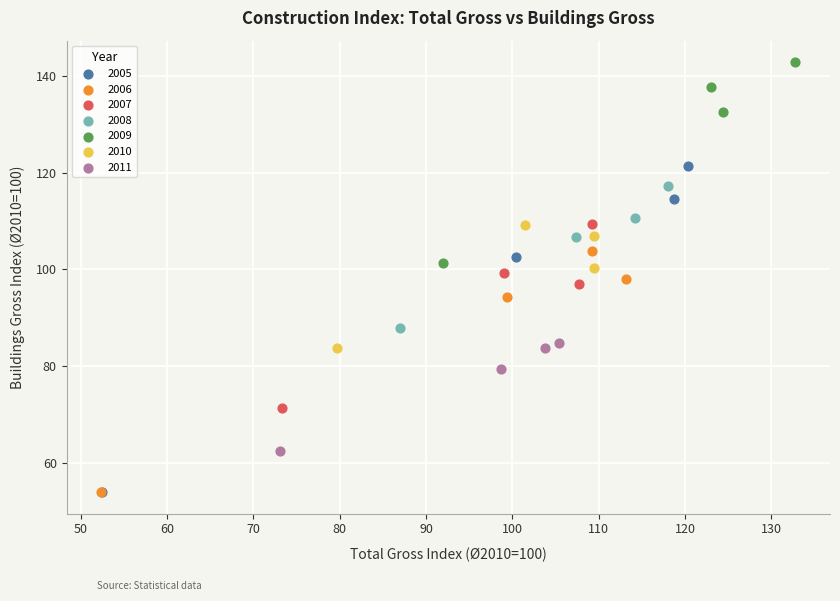

Which series has the largest Y range (max minus min)?

2005